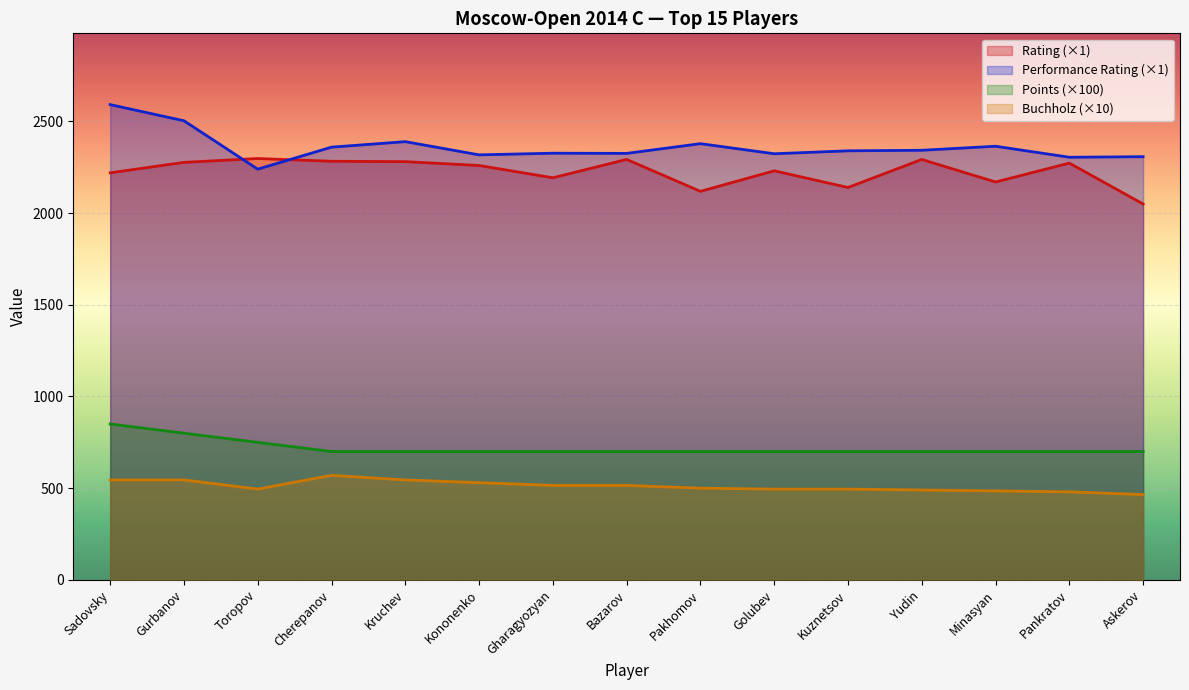

What is the difference between the maximum and second lowest values in the Rating series?

179